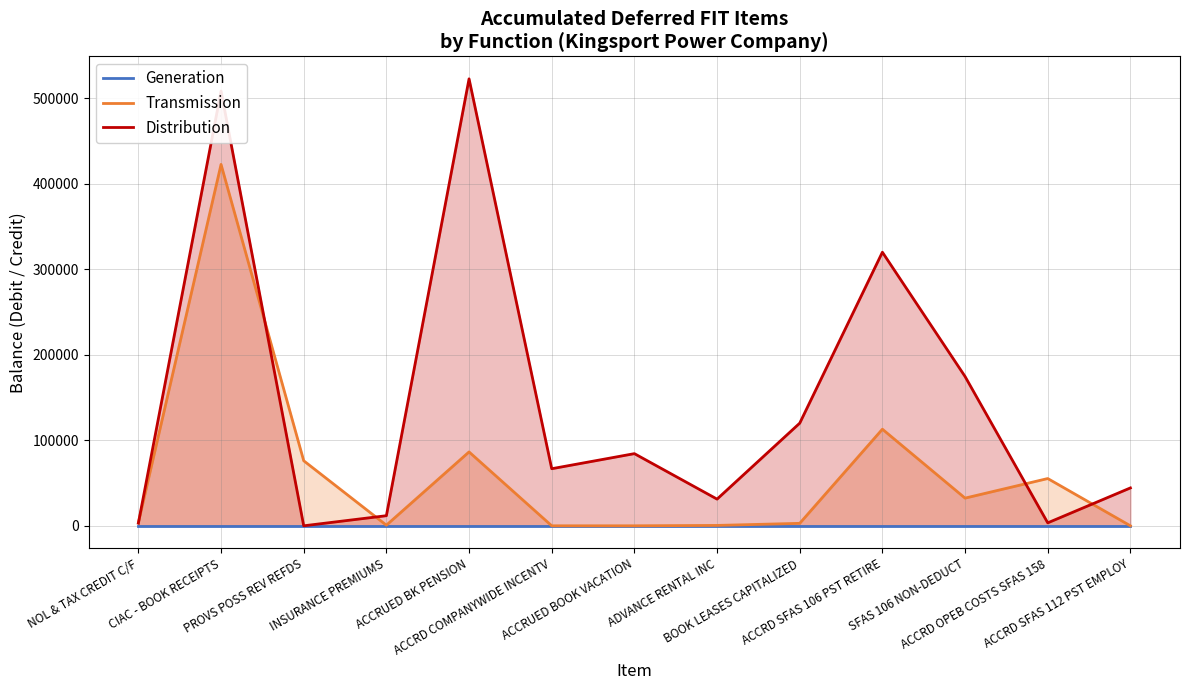

What is the highest value of the Distribution series?

522960.7